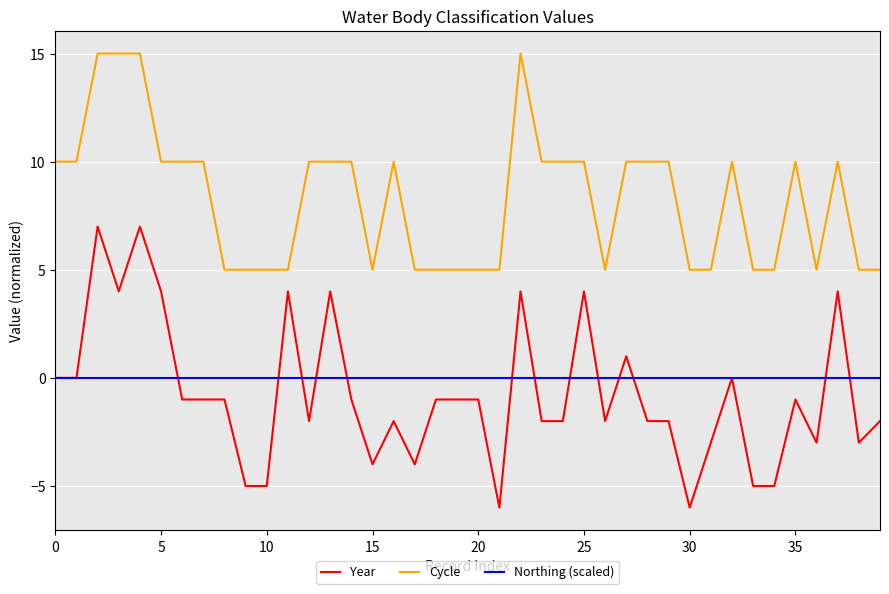

True or false: Cycle and Northing (scaled) cross at least once.

False